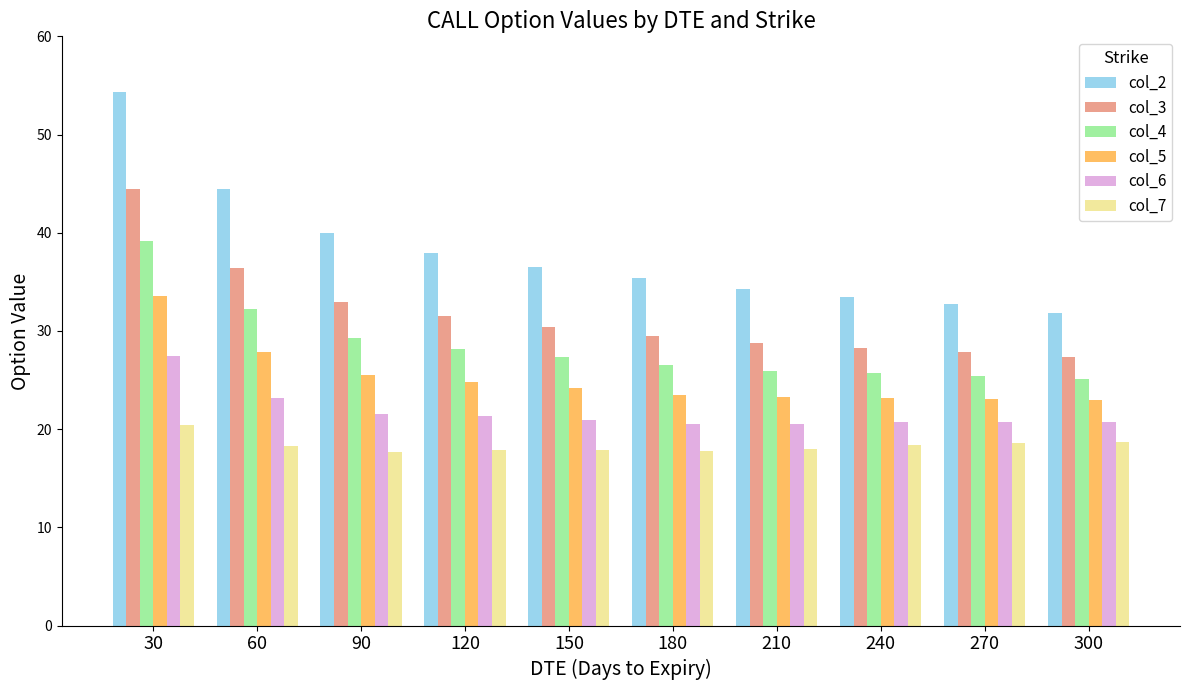

Which series has the widest spread of values?

col_2